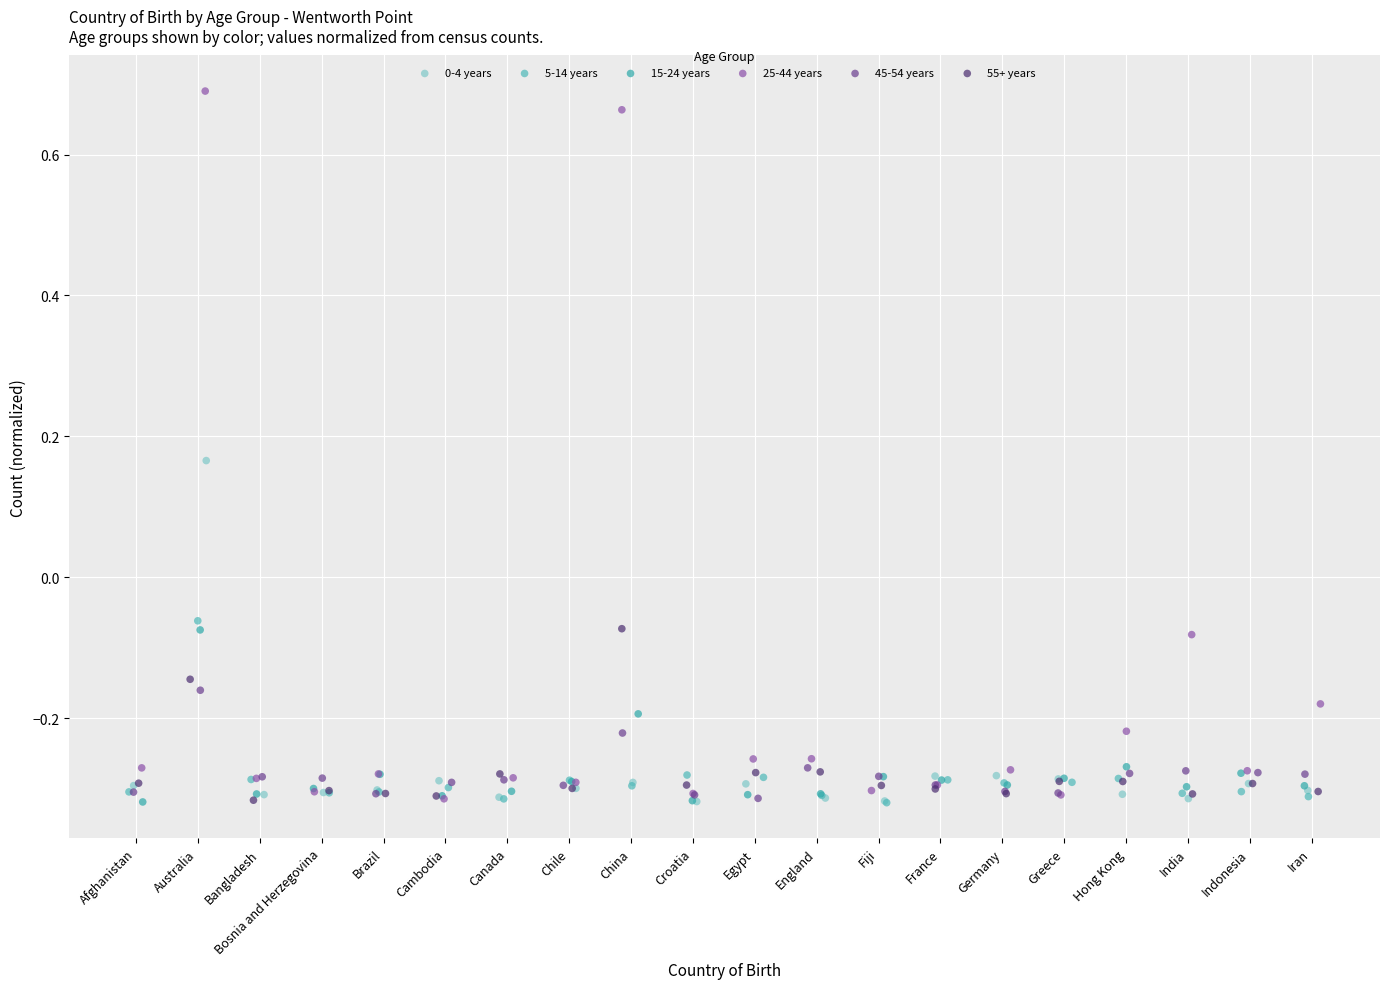

Which series has the widest spread of Y values?

25-44 years